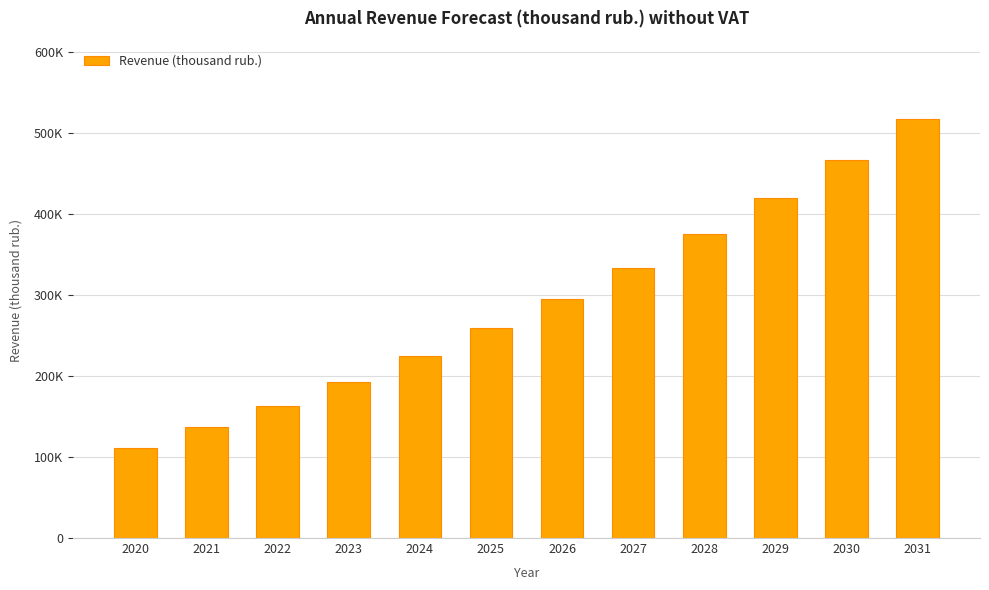

Reading right to left, extract all data points from this chart.

2031=517283.1	2030=466663.0	2029=419283.2	2028=374964.8	2027=333537.8	2026=294841.2	2025=258722.3	2024=224540.3	2023=192866.6	2022=163569.6	2021=136476.0	2020=111188.9